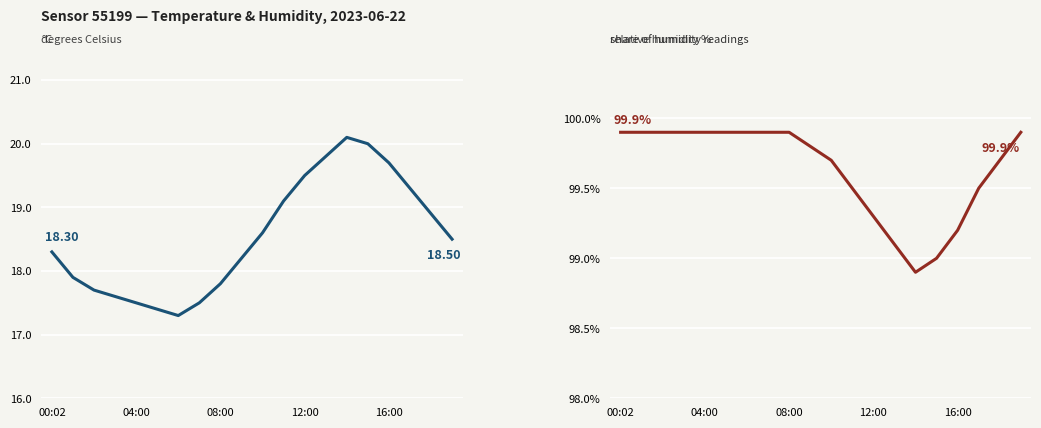

What is the total value across all series at 7?

117.4